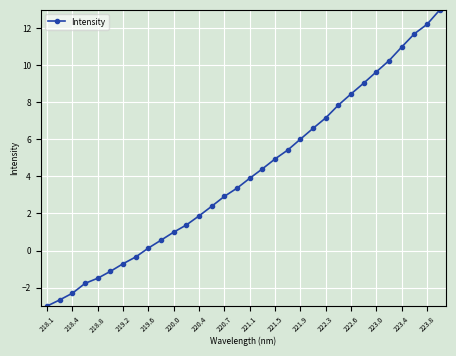

What is the minimum value shown in the chart?

-3.0